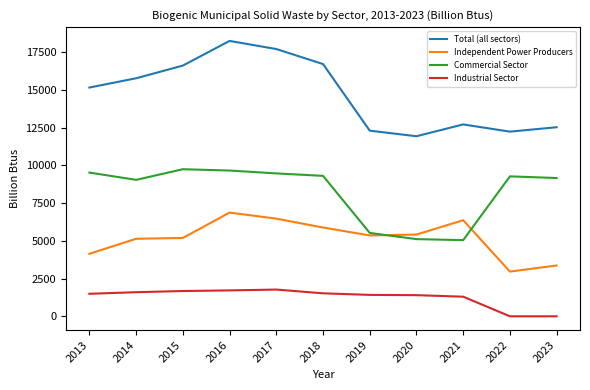

Which series has the largest total across all categories?

Total (all sectors)